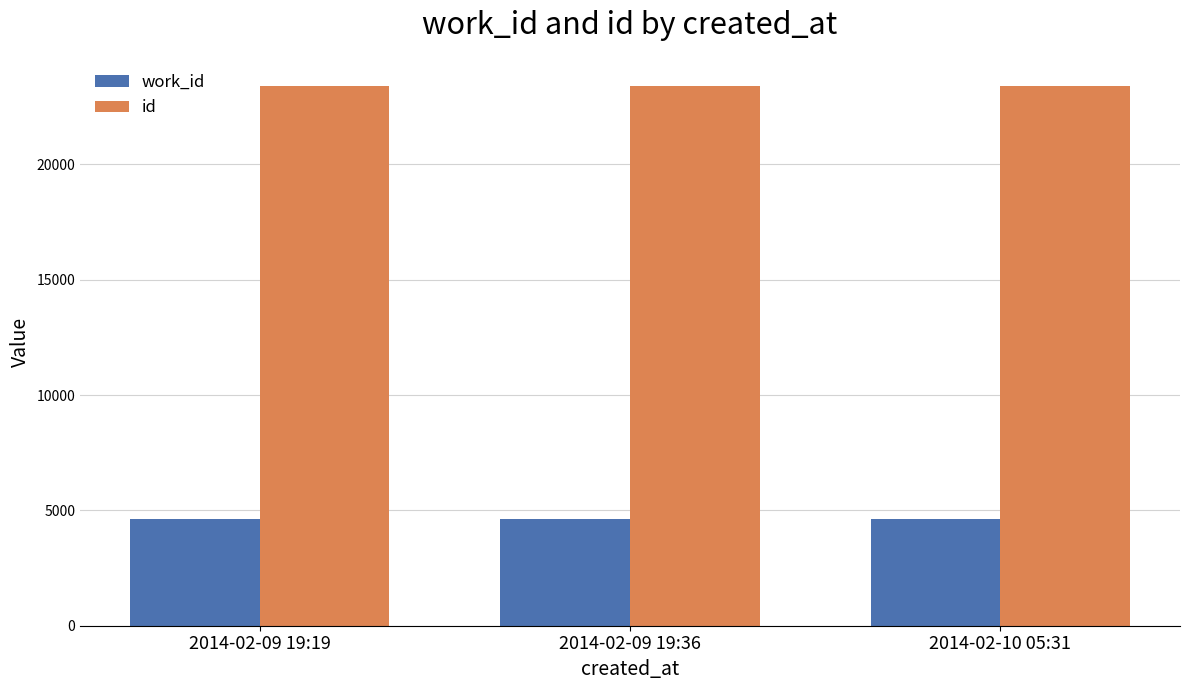

Is it true that work_id equals 1491 at 2014-02-09 19:19?

False